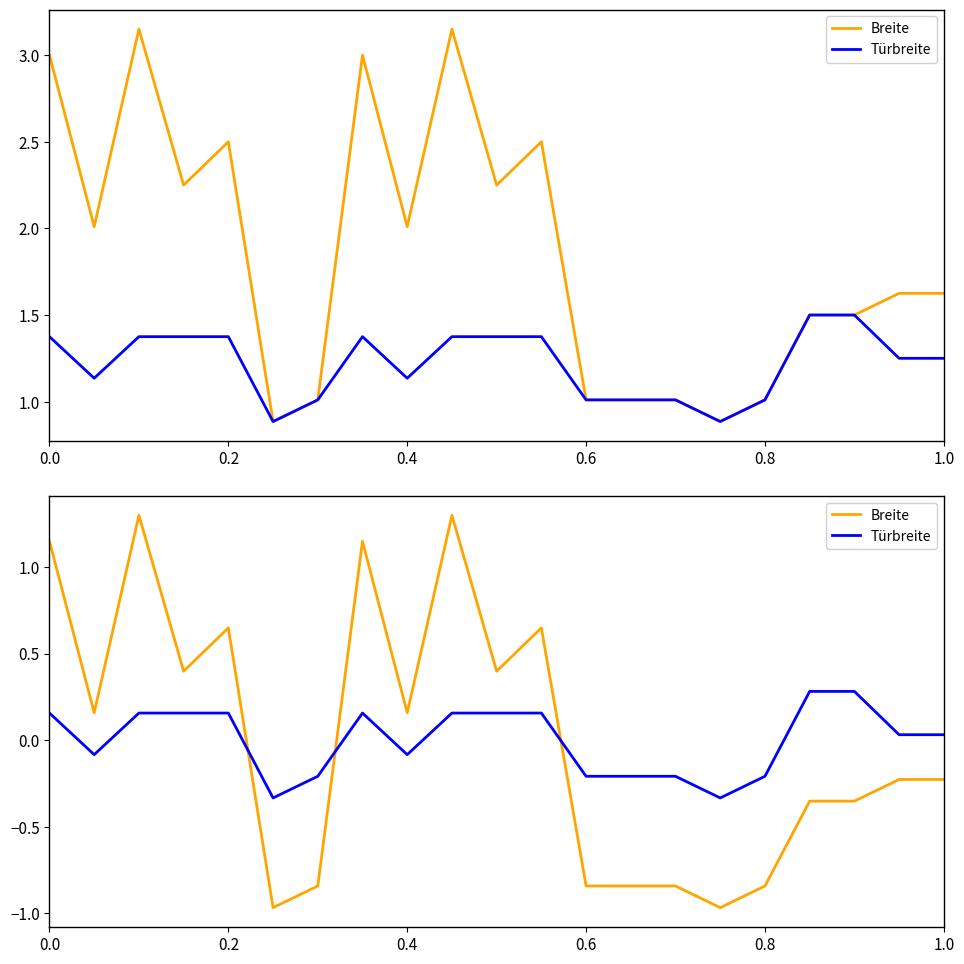

What is the highest value of the Türbreite series?

0.3